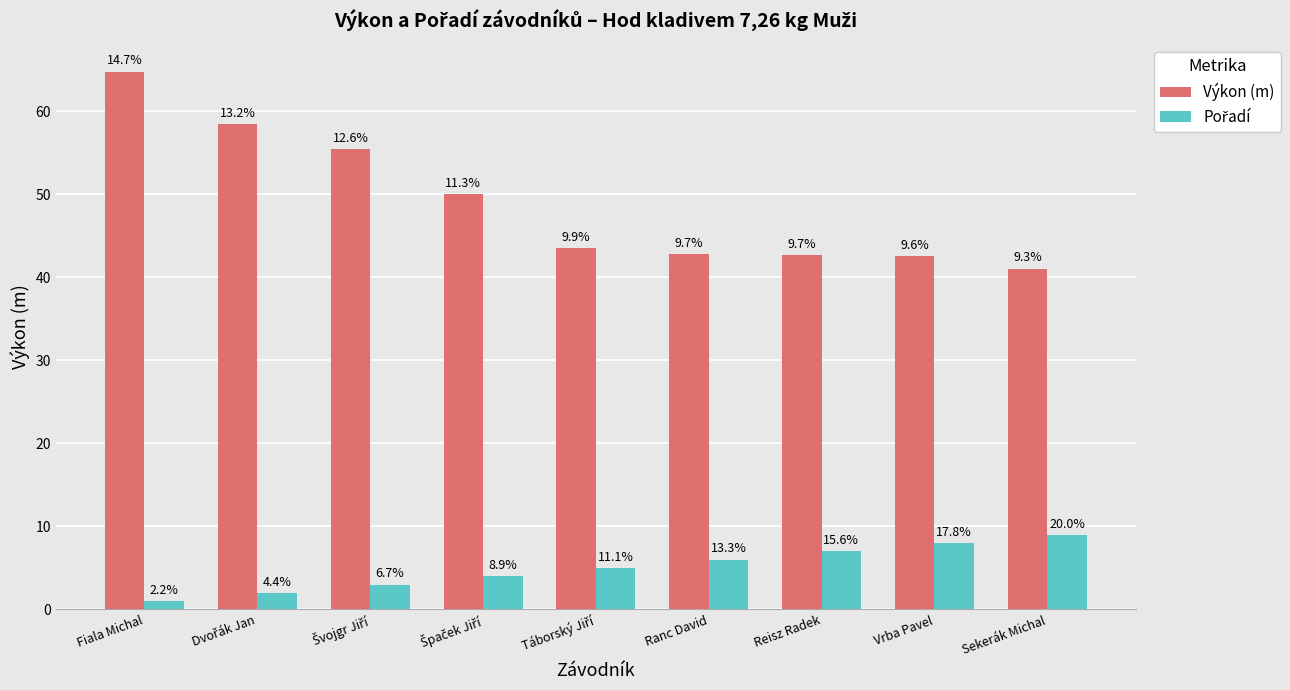

Are the bars horizontal?

No